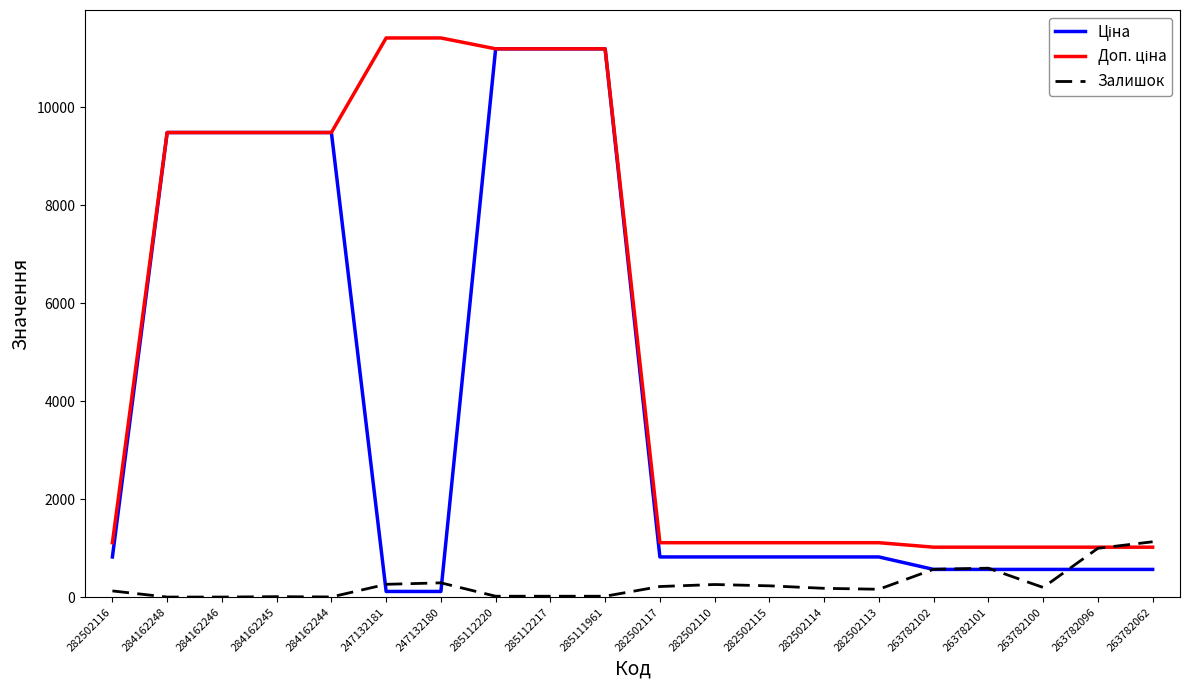

What is the maximum value shown in the chart?

11410.0